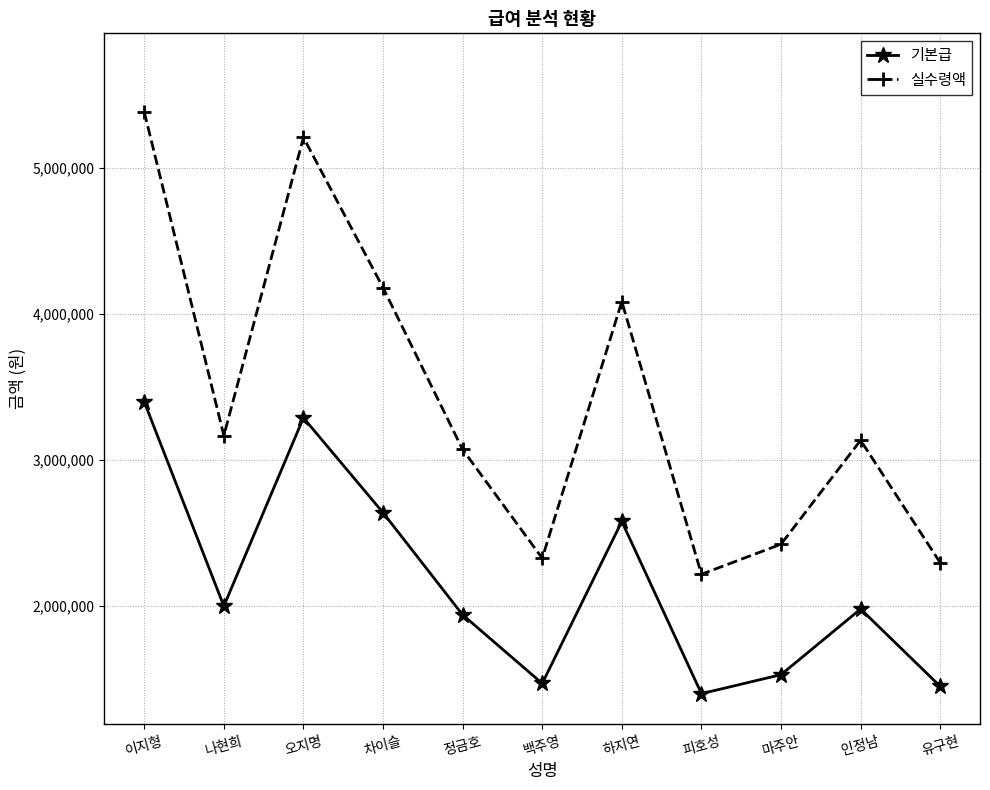

What position from the right is 하지연?

5